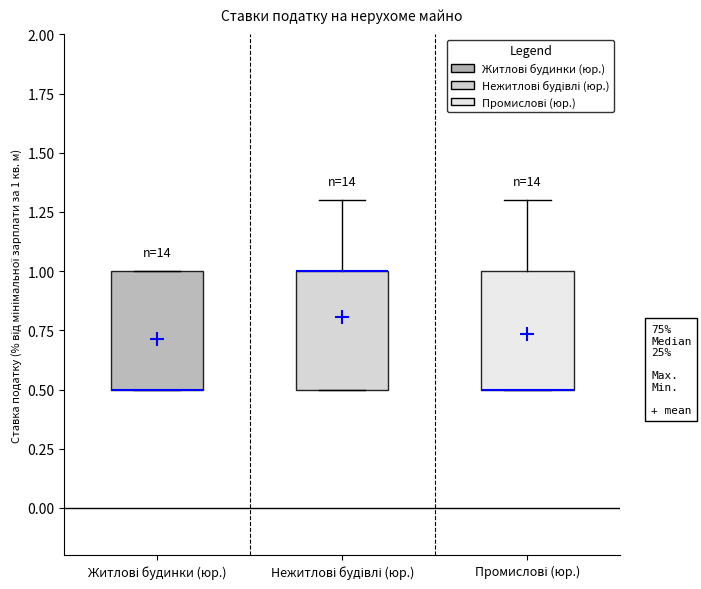

Reading left to right, read every box against the y-axis: the position of its median line, the range the box covers, and the ends of its whiskers. The values are not printed on the chart, so give them approximately, as read against the axis.

Житлові будинки (юр.): median 0.5 (drawn on the box's lower edge), box 0.5 to 1.0, whiskers 0.5 to 1.0
Нежитлові будівлі (юр.): median 1.0 (drawn on the box's upper edge), box 0.5 to 1.0, whiskers 0.5 to 1.3
Промислові (юр.): median 0.5 (drawn on the box's lower edge), box 0.5 to 1.0, whiskers 0.5 to 1.3